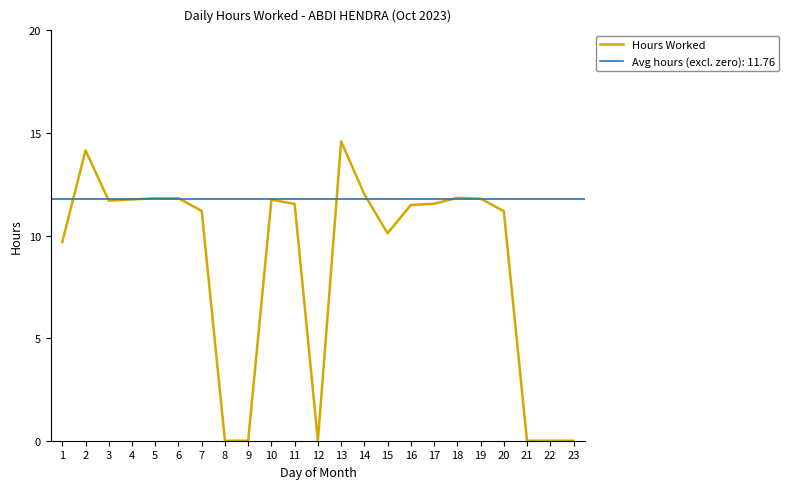

Reading left to right, list all the values displayed in this chart.

9.7	14.2	11.7	11.8	11.8	11.8	11.2	0.0	0.0	11.8	11.5	0.0	14.6	12.0	10.1	11.5	11.6	11.8	11.8	11.2	0.0	0.0	0.0